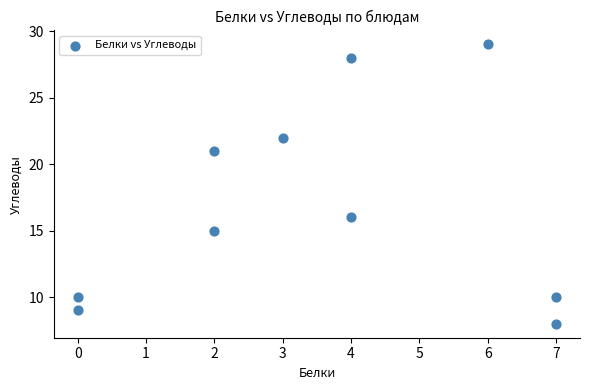

What Y value in the scatter plot is closest to 18?

16